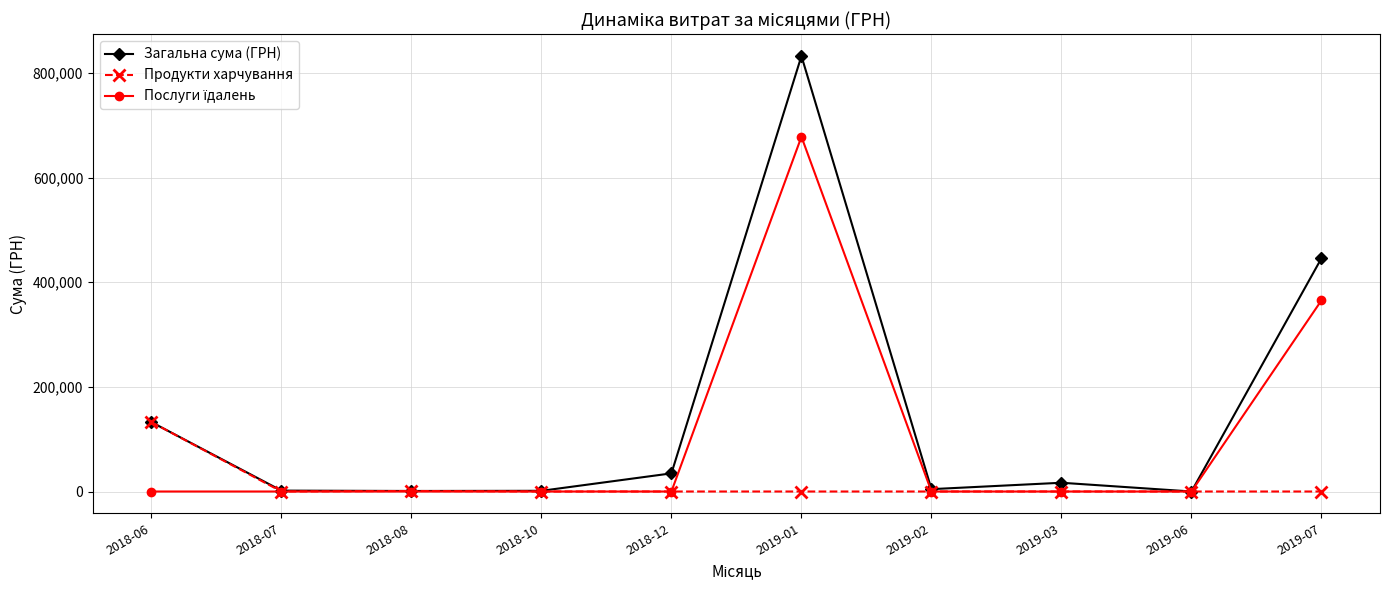

The Загальна сума (ГРН) series shows 210661.6 at 2018-06. True or false?

False